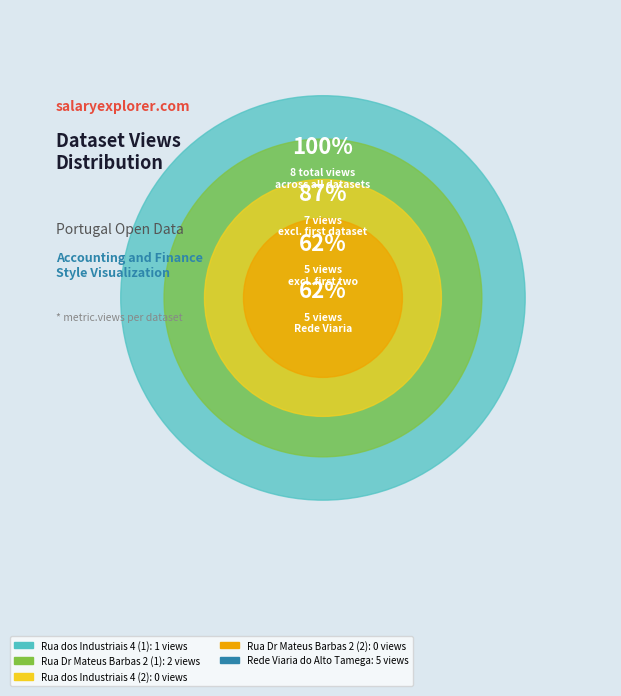

To the nearest percent, what is the average slice percentage?

20%